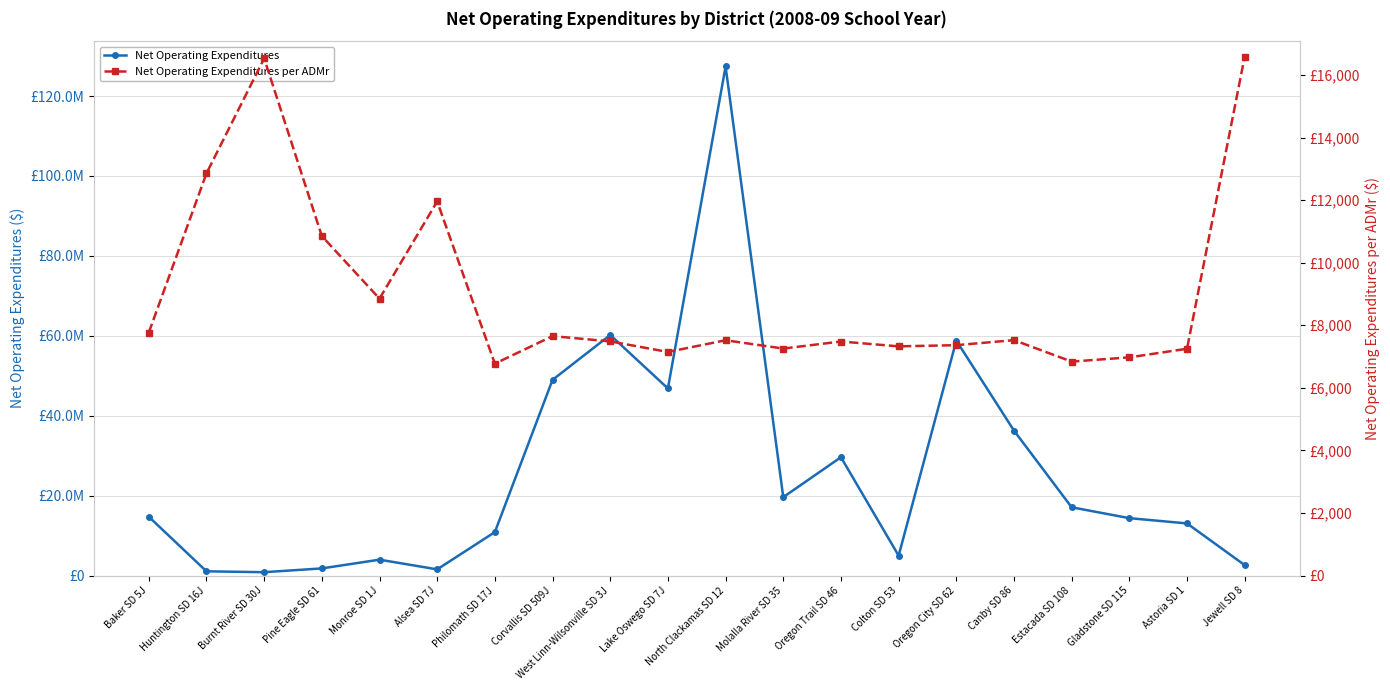

How many series are shown in this chart?

2